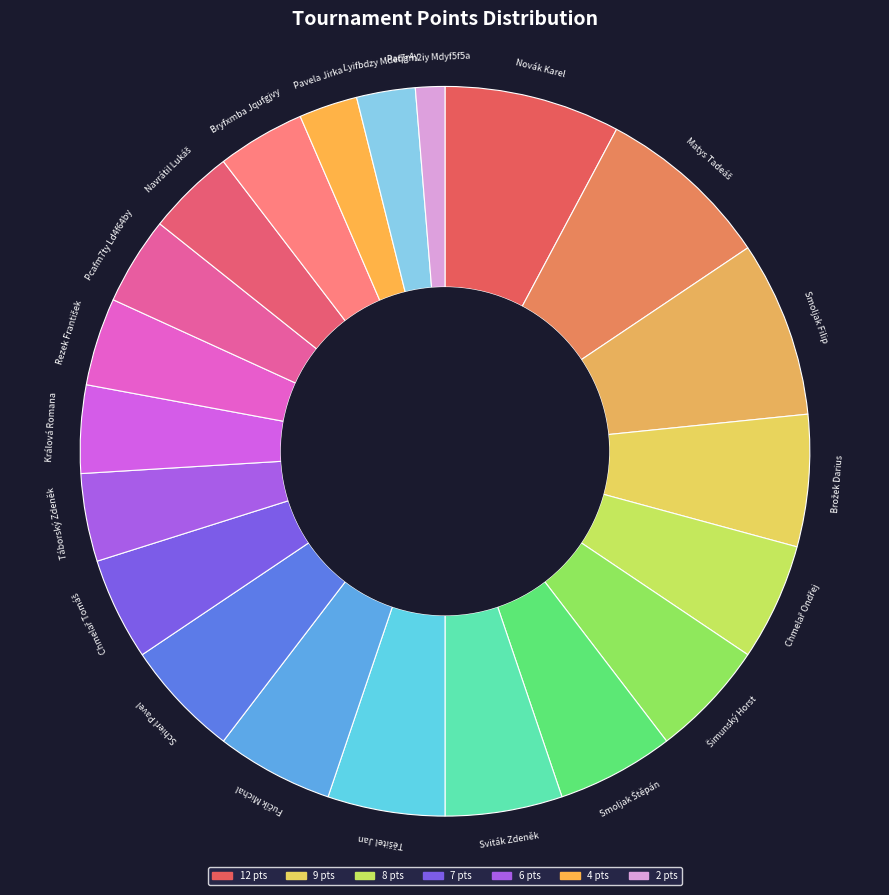

Is there a majority slice in this chart?

No